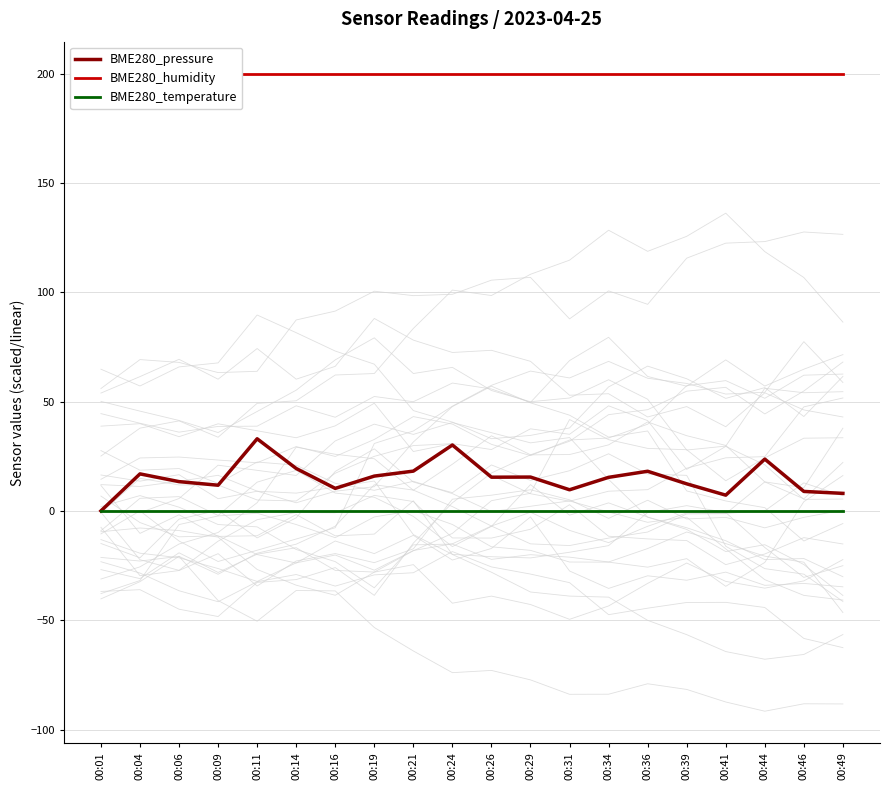

Reading left to right, transcribe all the data shown in this chart.

BME280_pressure: 0.0	16.9	13.4	11.8	33.0	19.4	10.3	15.9	18.2	30.1	15.4	15.5	9.7	15.4	18.1	12.4	7.2	23.7	8.9	8.0
BME280_humidity: 200.0	200.0	200.0	200.0	200.0	200.0	200.0	200.0	200.0	200.0	200.0	200.0	200.0	200.0	200.0	200.0	200.0	200.0	200.0	200.0
BME280_temperature: 0.0	0.0	0.0	0.0	0.0	0.0	0.0	0.0	0.0	0.0	0.0	0.0	0.0	0.0	0.0	0.0	0.0	0.0	0.0	0.0